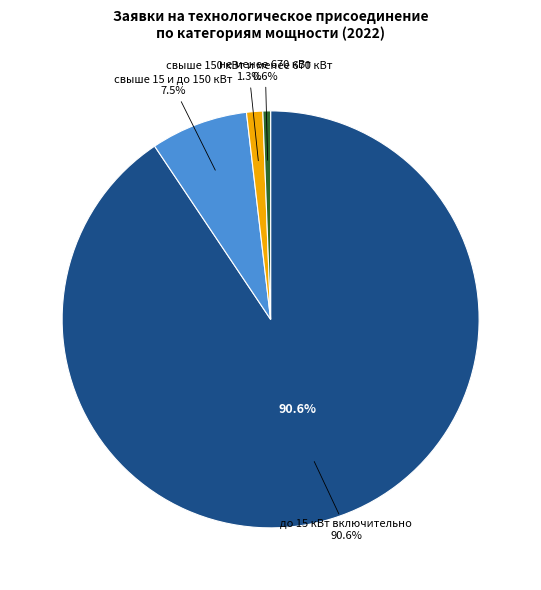

Count the number of slices in the pie.

4